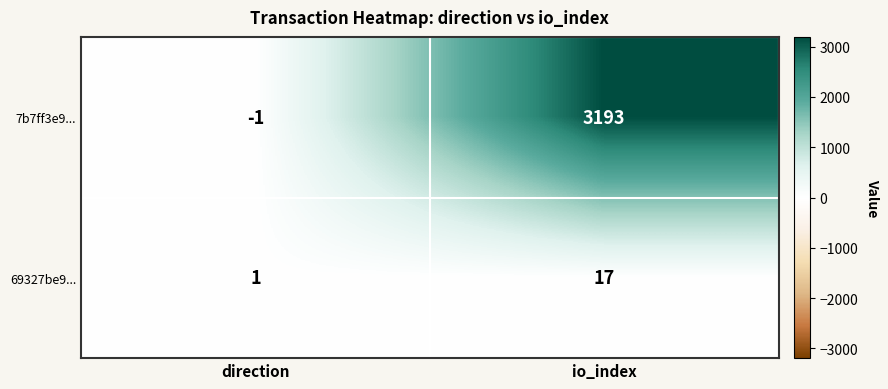

What is the sum of all 7b7ff3e9... values?

3192